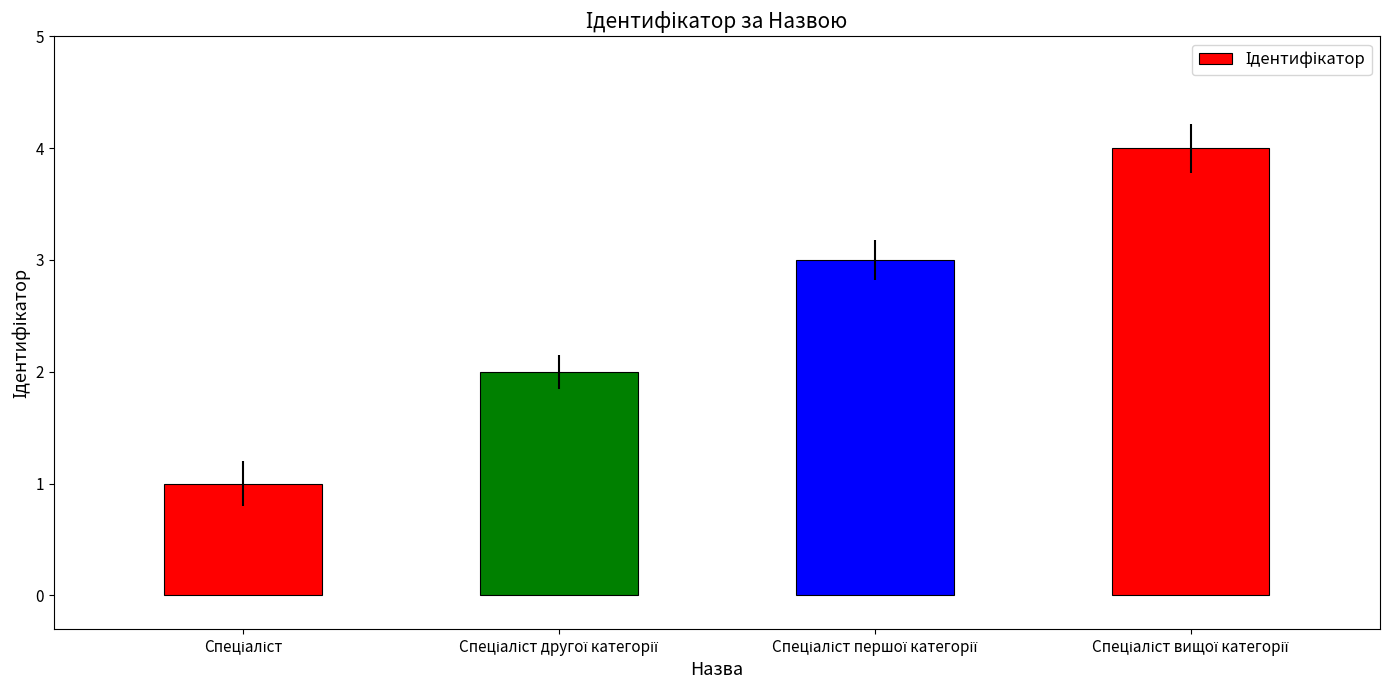

What is the sum of all values?

10